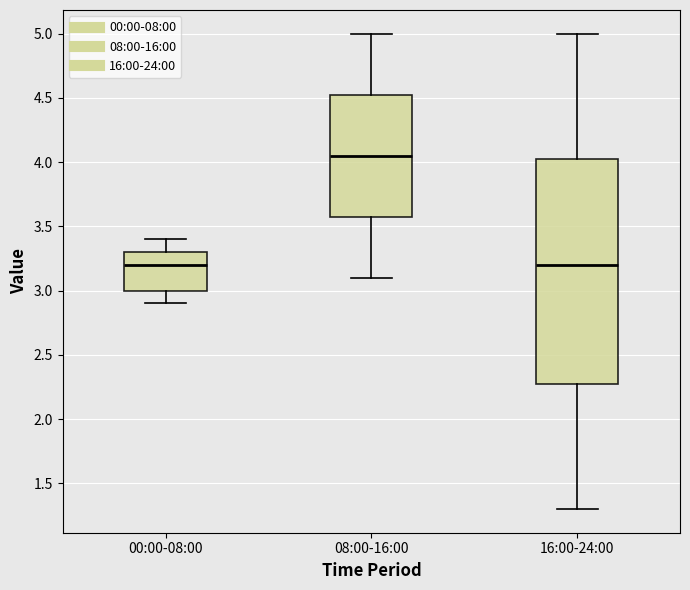

Which box's median line is the highest?

08:00-16:00